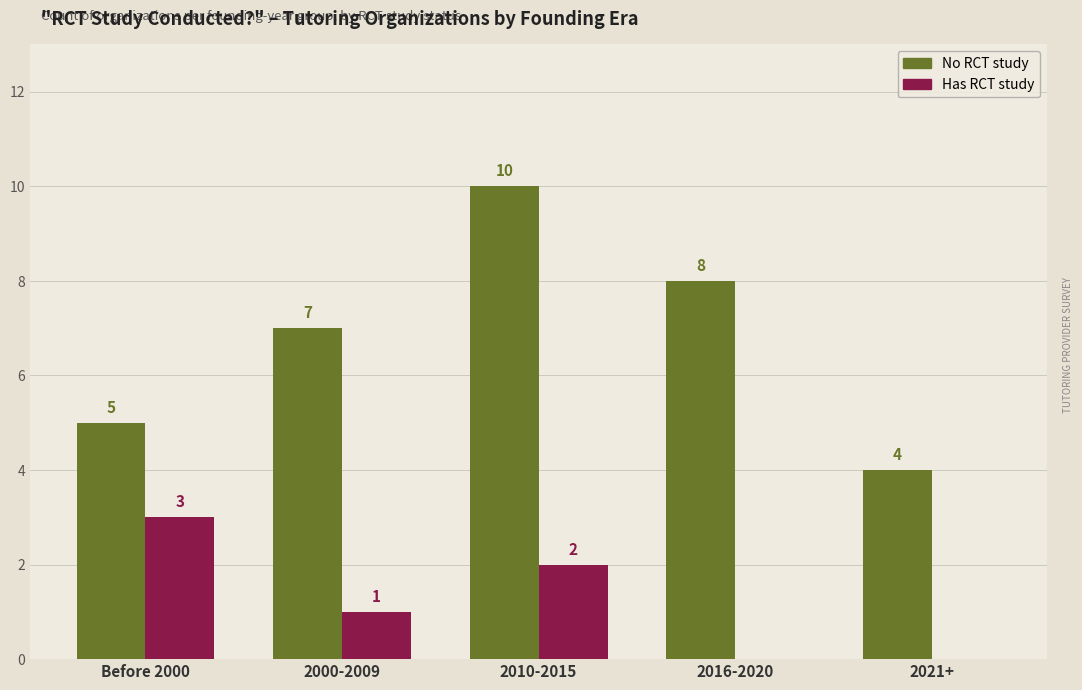

What is the total value across all series at 2016-2020?

8